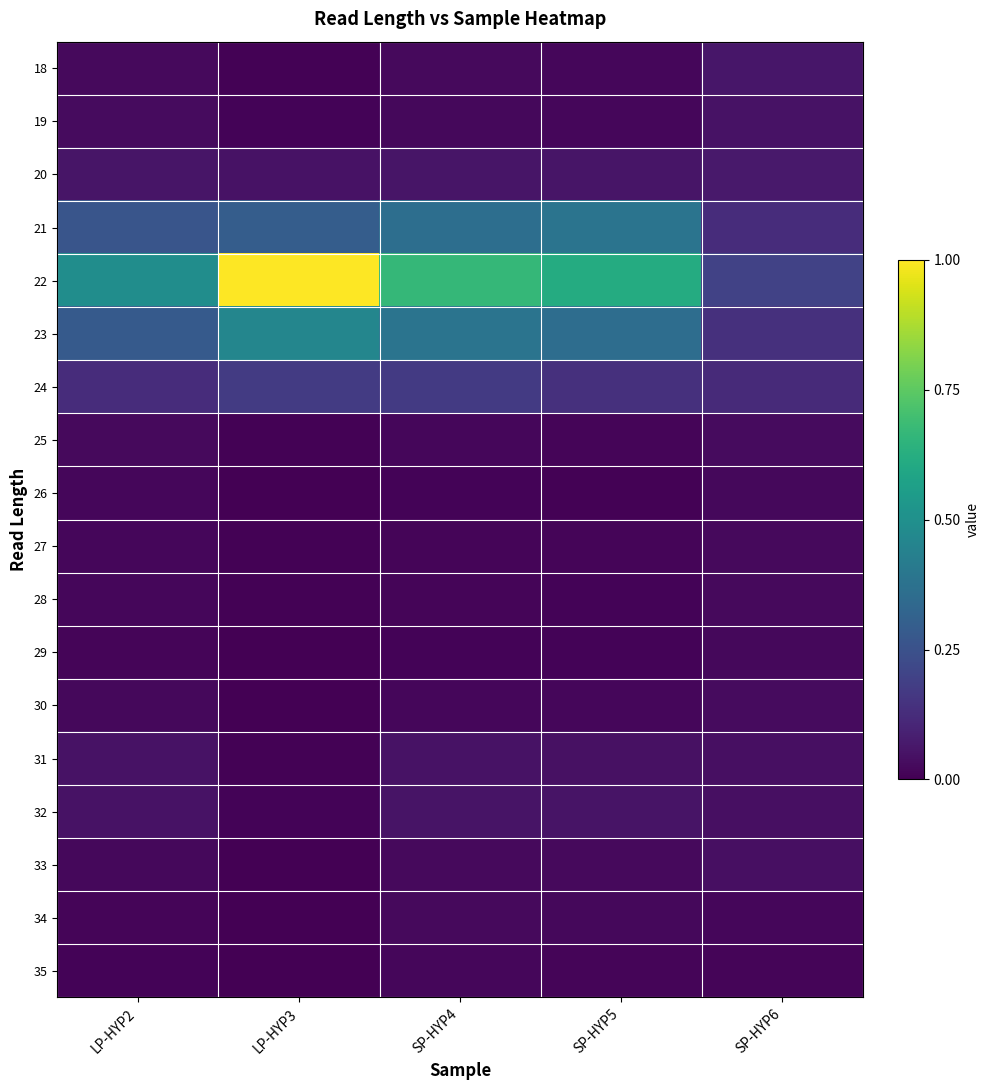

What is the spread (max minus min) of values at SP-HYP5?

0.6